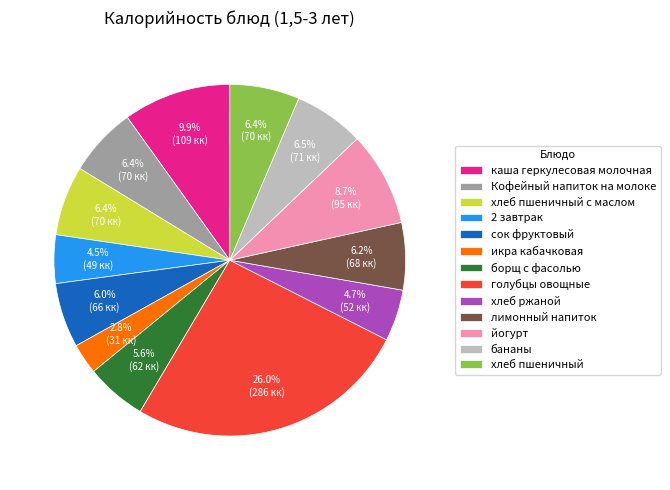

Does any single category account for the majority?

No